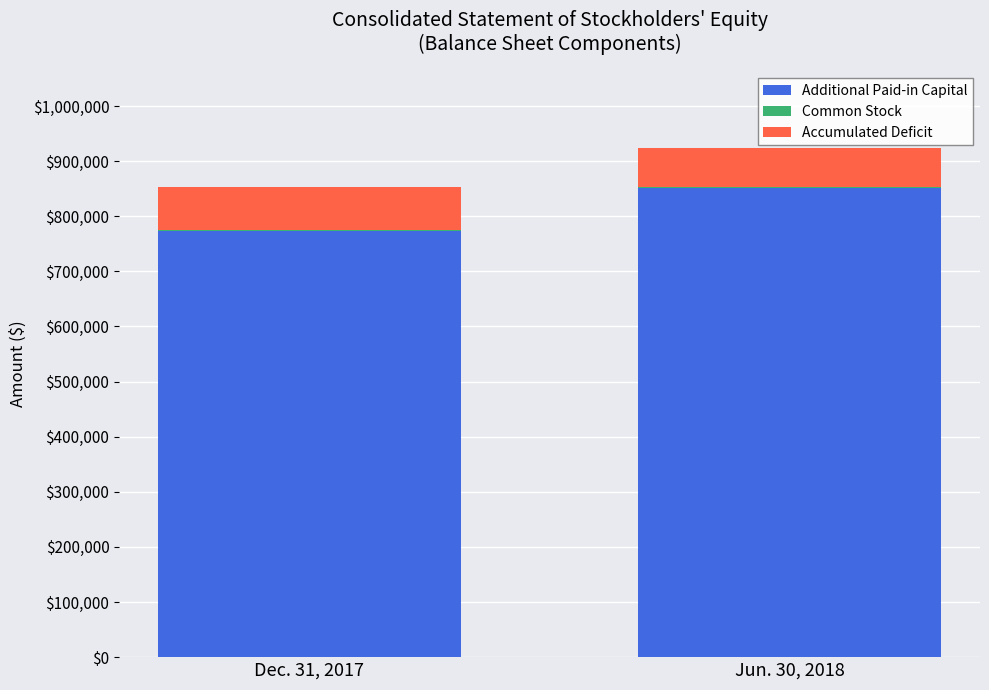

At which category is the sum across all series the highest?

Jun. 30, 2018